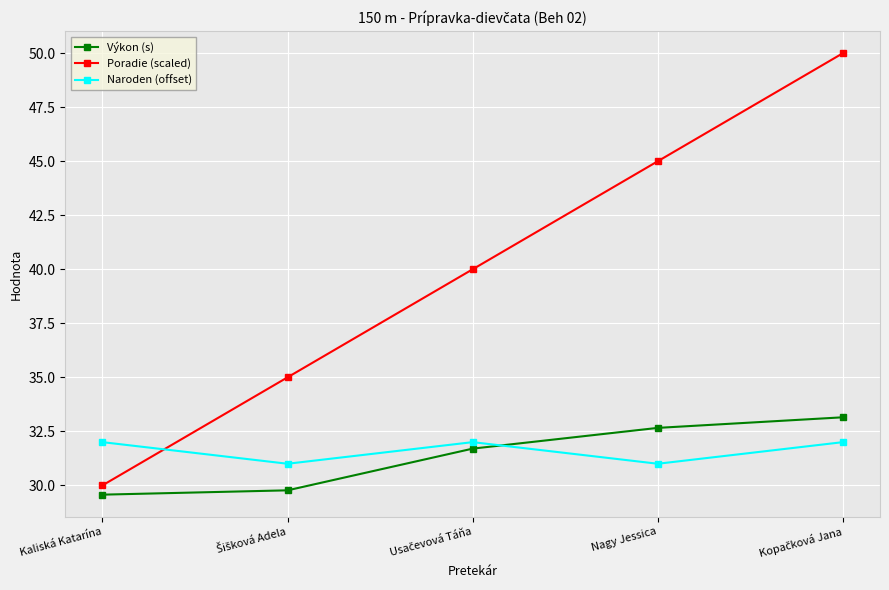

What is the label of the 2nd point from the right?

Nagy Jessica